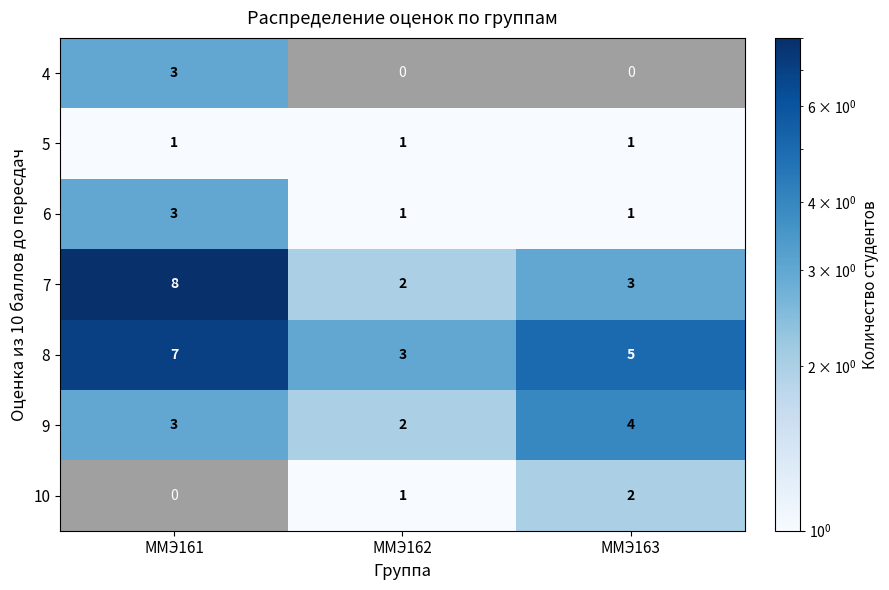

How many data points does each series have?

3